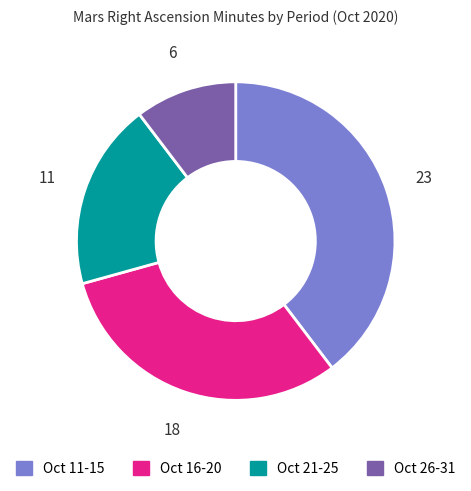

Is there any slice that represents more than half of the pie?

No